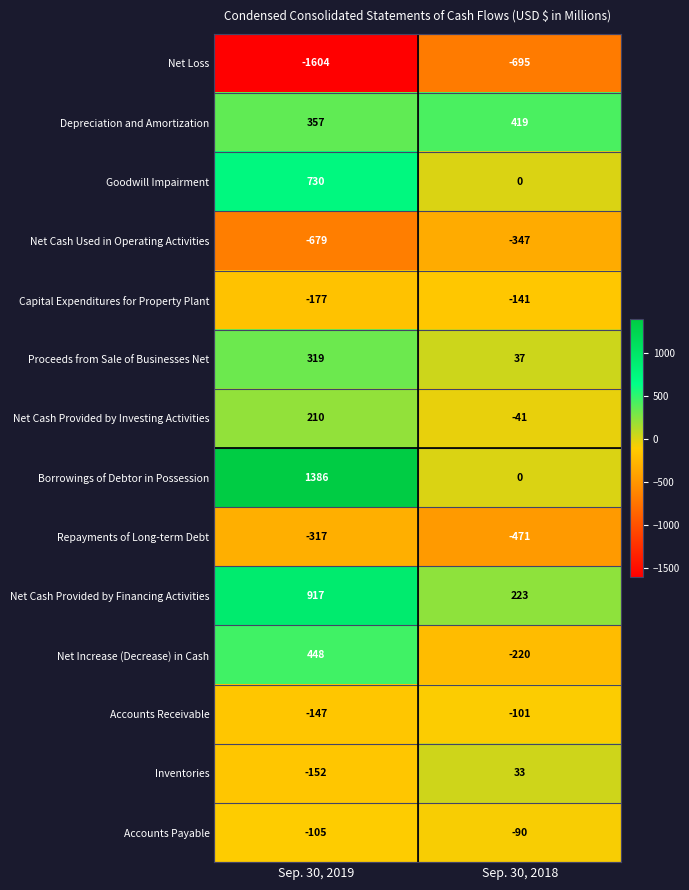

List the series in order of their peak value, highest first.

Borrowings of Debtor in Possession, Net Cash Provided by Financing Activities, Goodwill Impairment, Net Increase (Decrease) in Cash, Depreciation and Amortization, Proceeds from Sale of Businesses Net, Net Cash Provided by Investing Activities, Inventories, Accounts Payable, Accounts Receivable, Capital Expenditures for Property Plant, Repayments of Long-term Debt, Net Cash Used in Operating Activities, Net Loss